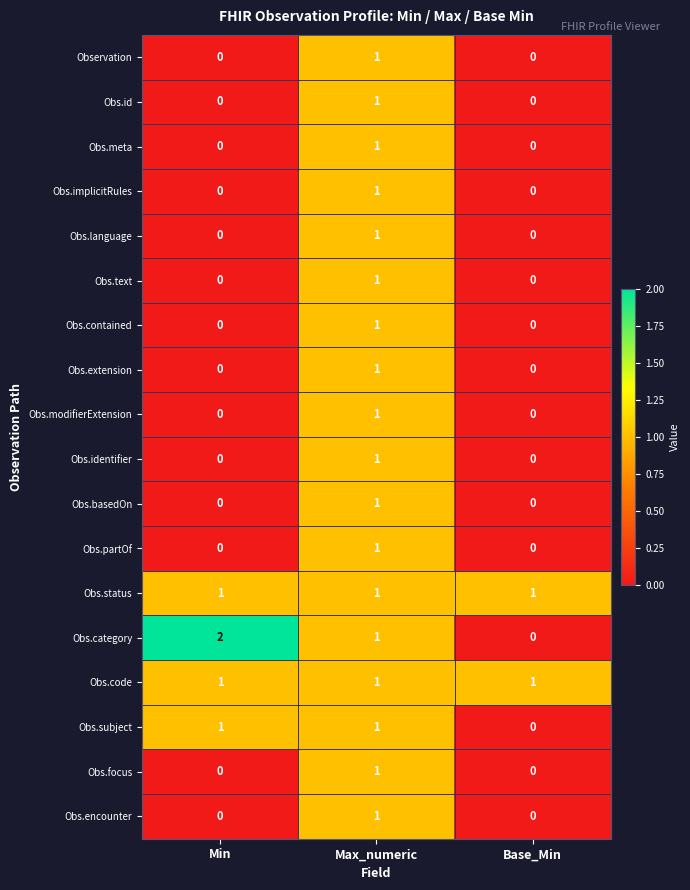

The value of Obs.basedOn at Max_numeric is 1. True or false?

True